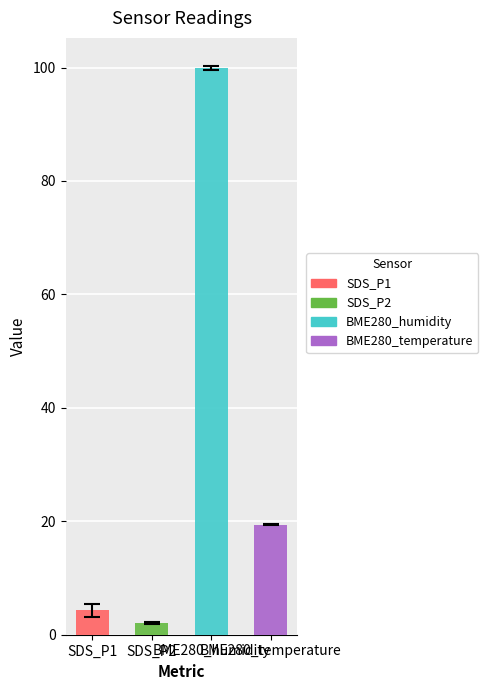

What is the maximum value shown in the chart?

100.0